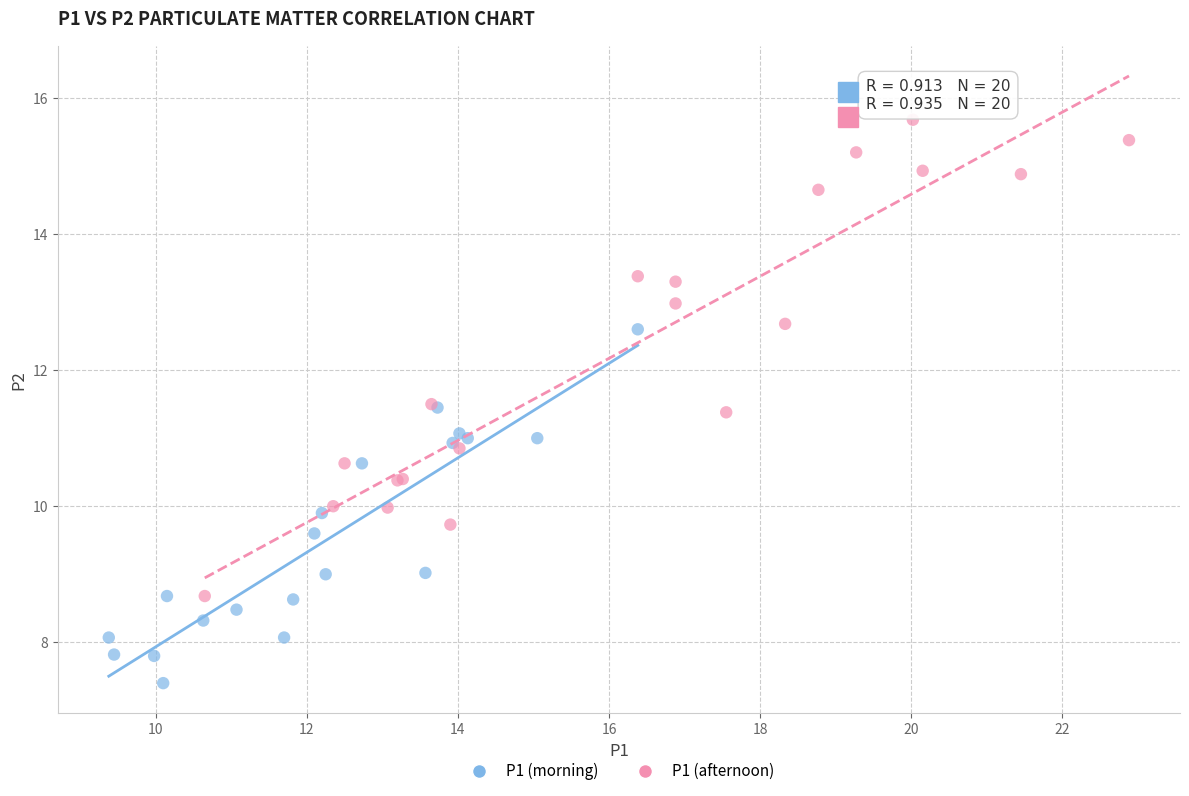

Which series reaches the minimum Y coordinate?

P1 (morning)